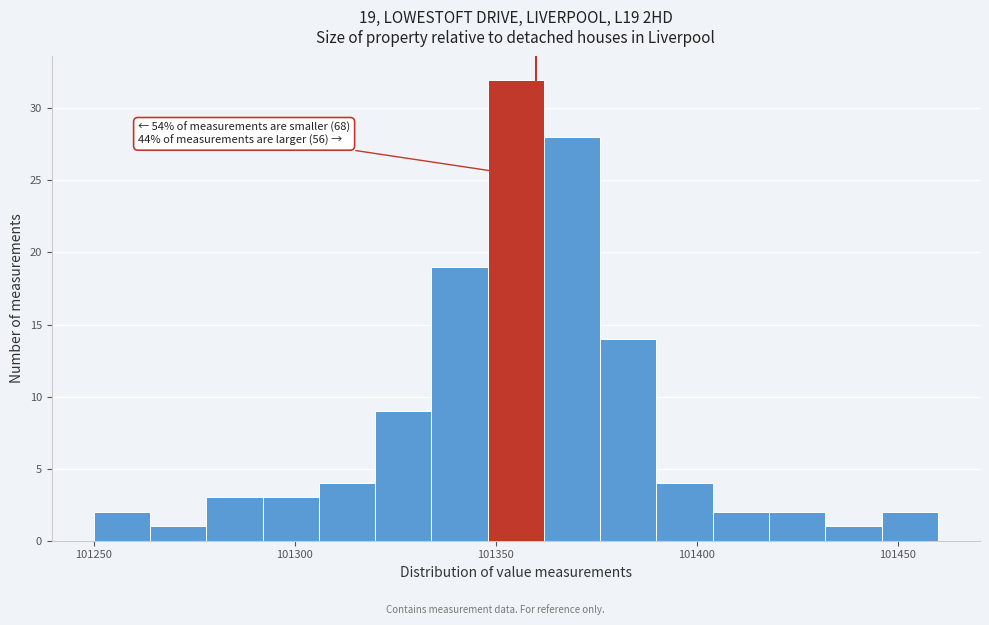

Around what value on the x-axis is the tallest bar? Give the approximate position of its centre, as read against the axis.

101355